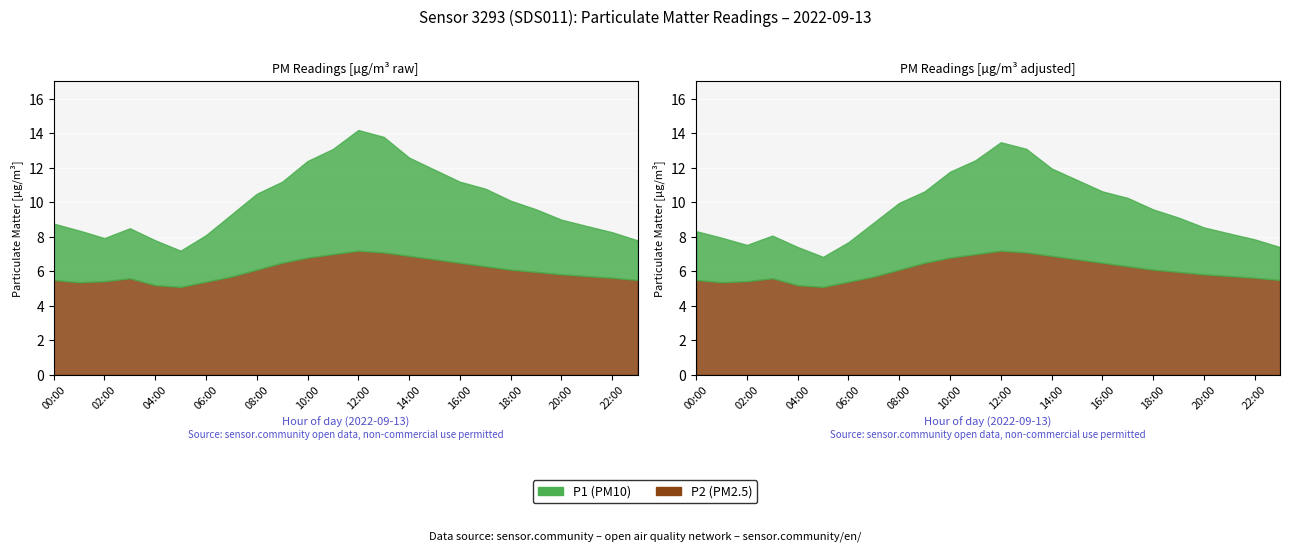

At how many categories does at least one series exceed 11?

8